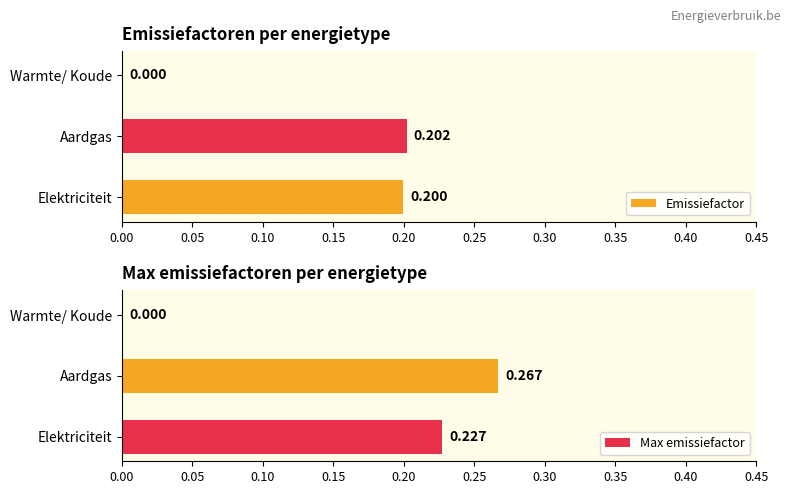

At Aardgas, list the series in order from smallest to largest.

Emissiefactor, Max emissiefactor